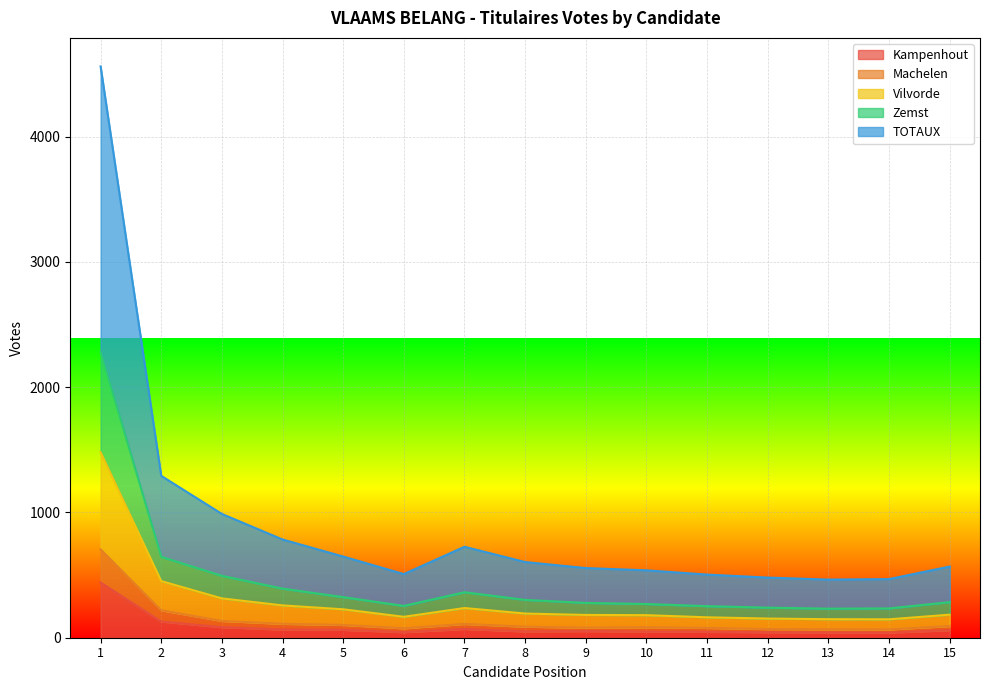

What is the smallest value displayed?

41